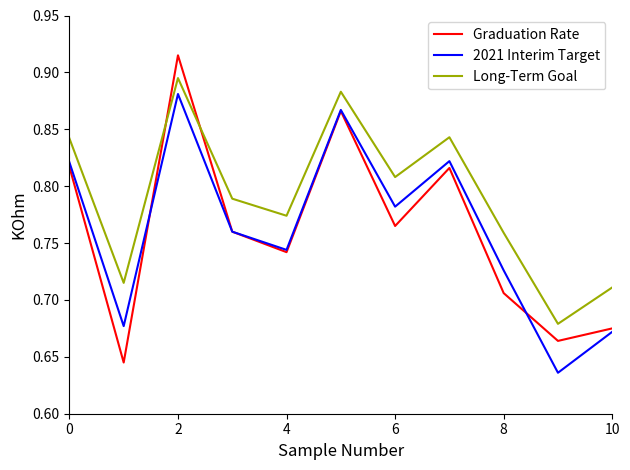

Count the 2021 Interim Target values in the range 0 to 1.

11